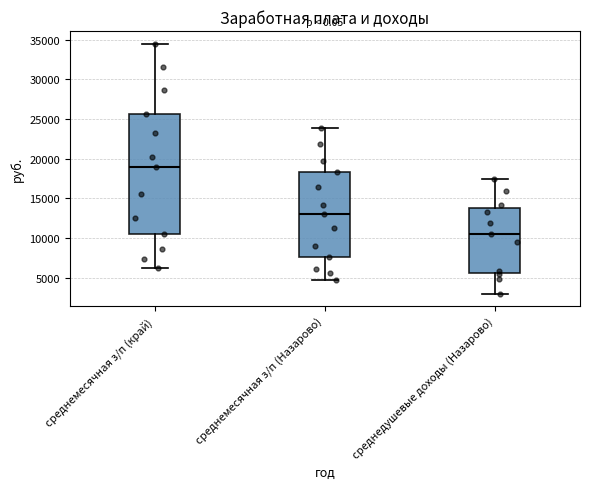

Where does the upper whisker of the box for среднемесячная з/п (Назарово) end on the y-axis? The values are not printed on the chart, so give them approximately, as read against the axis.

24000